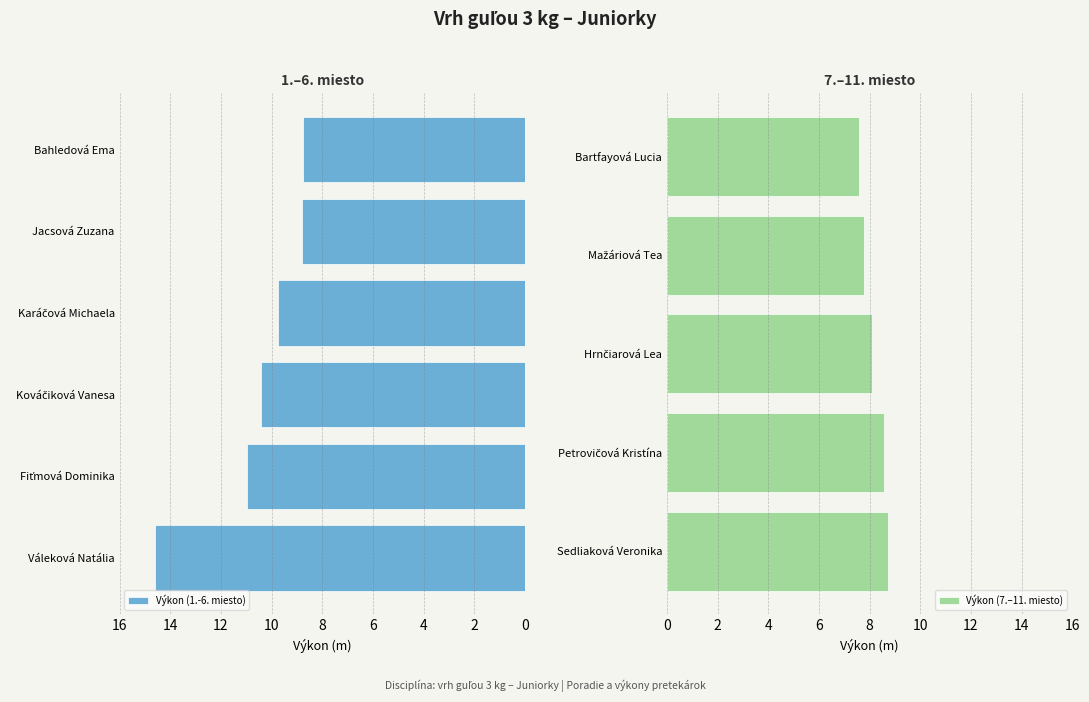

What is the sum of all values?

104.1